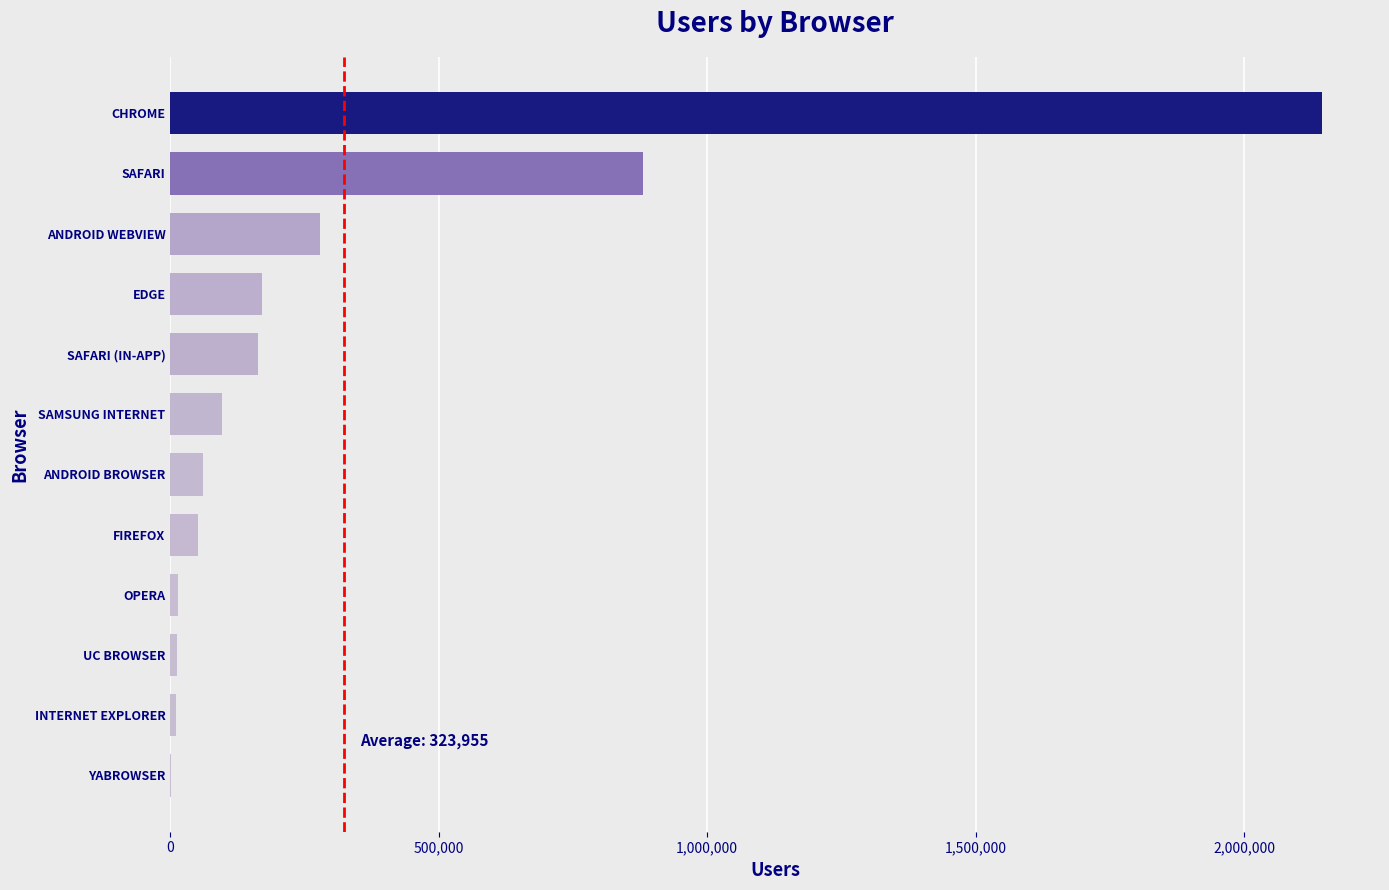

What is the greatest value displayed?

2145920